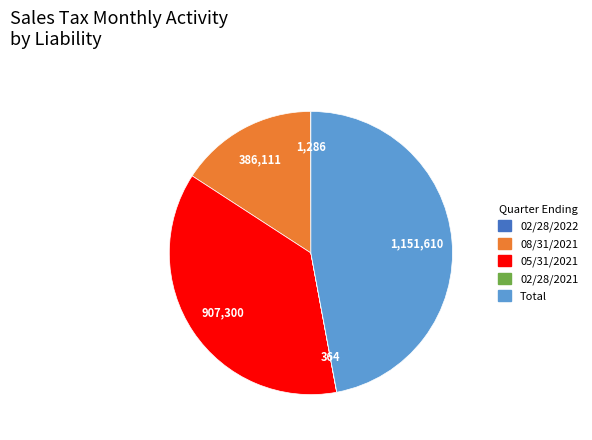

Is it true that 08/31/2021 is 9% of the pie?

False